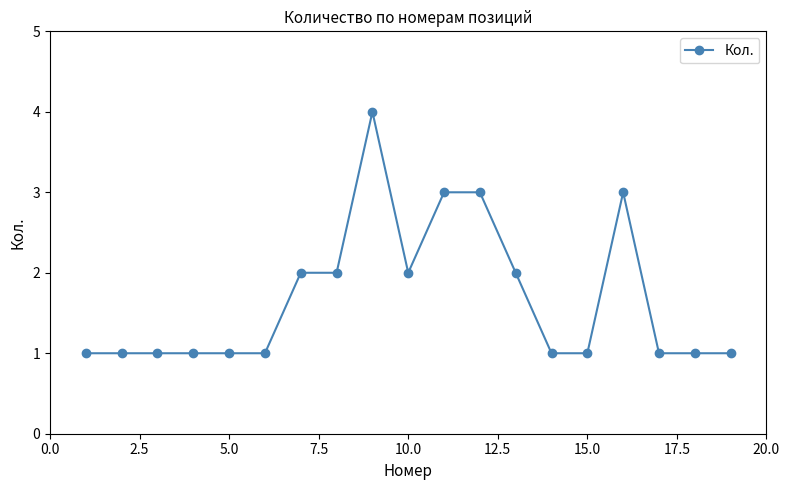

True or false: there are more than 1 points higher than both neighbors.

True